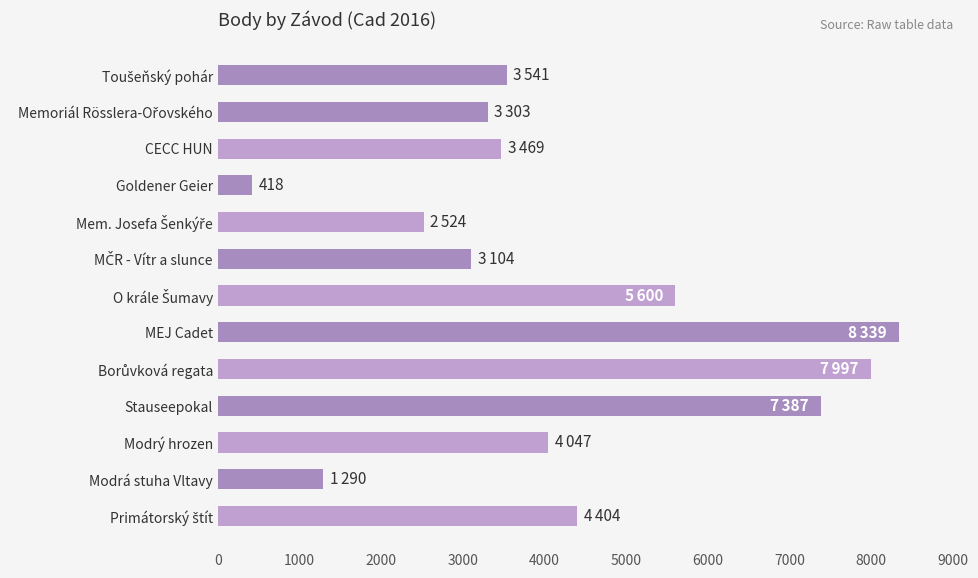

What is the difference between the maximum and minimum values?

7921